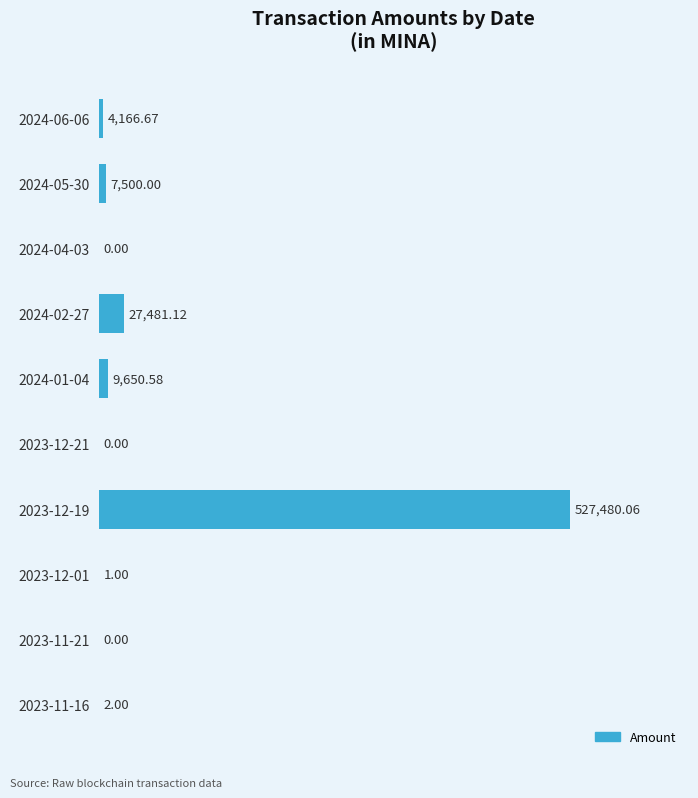

What is the change in value from 2024-02-27 to 2023-12-21?

-27481.1